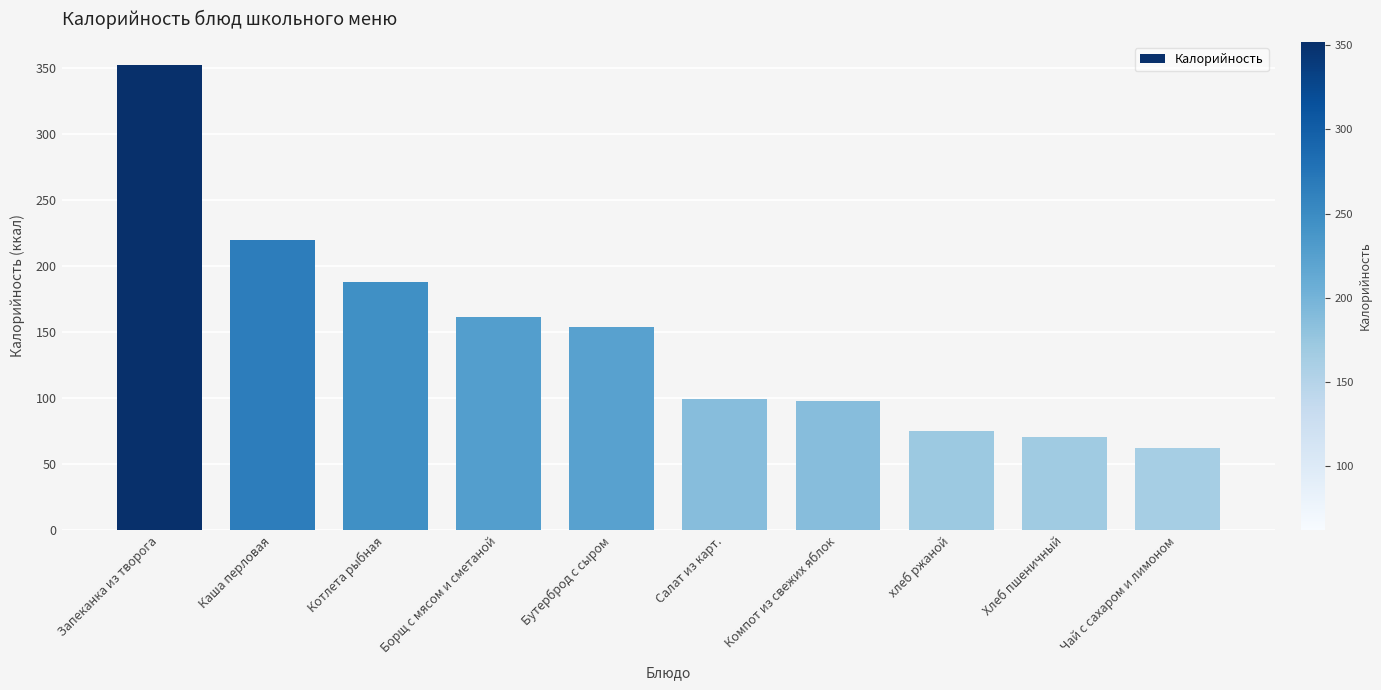

What is the sum of all values?

1479.1